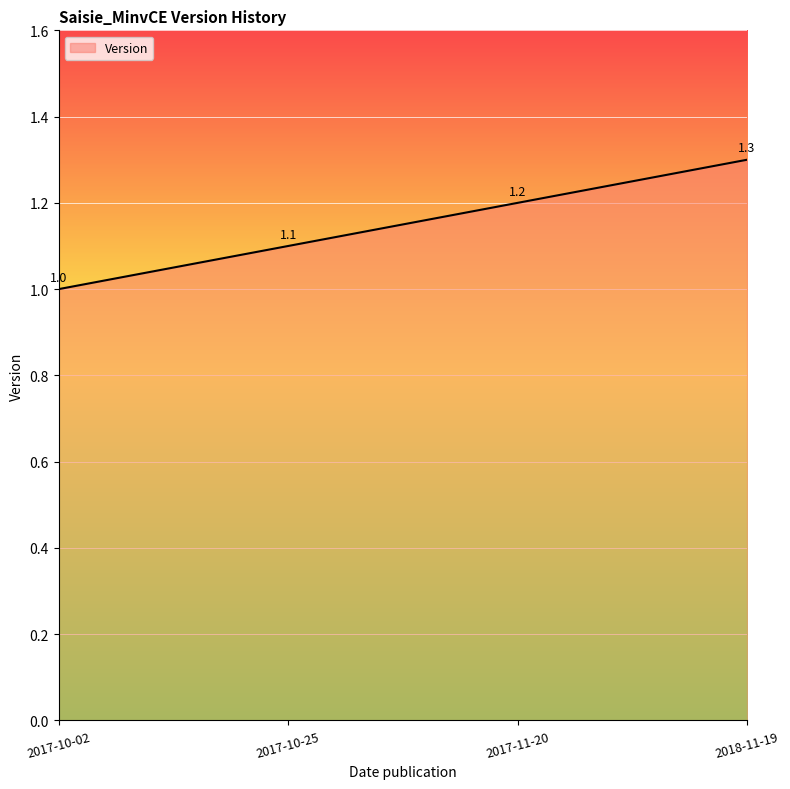

What position from the right is 2017-10-02?

4